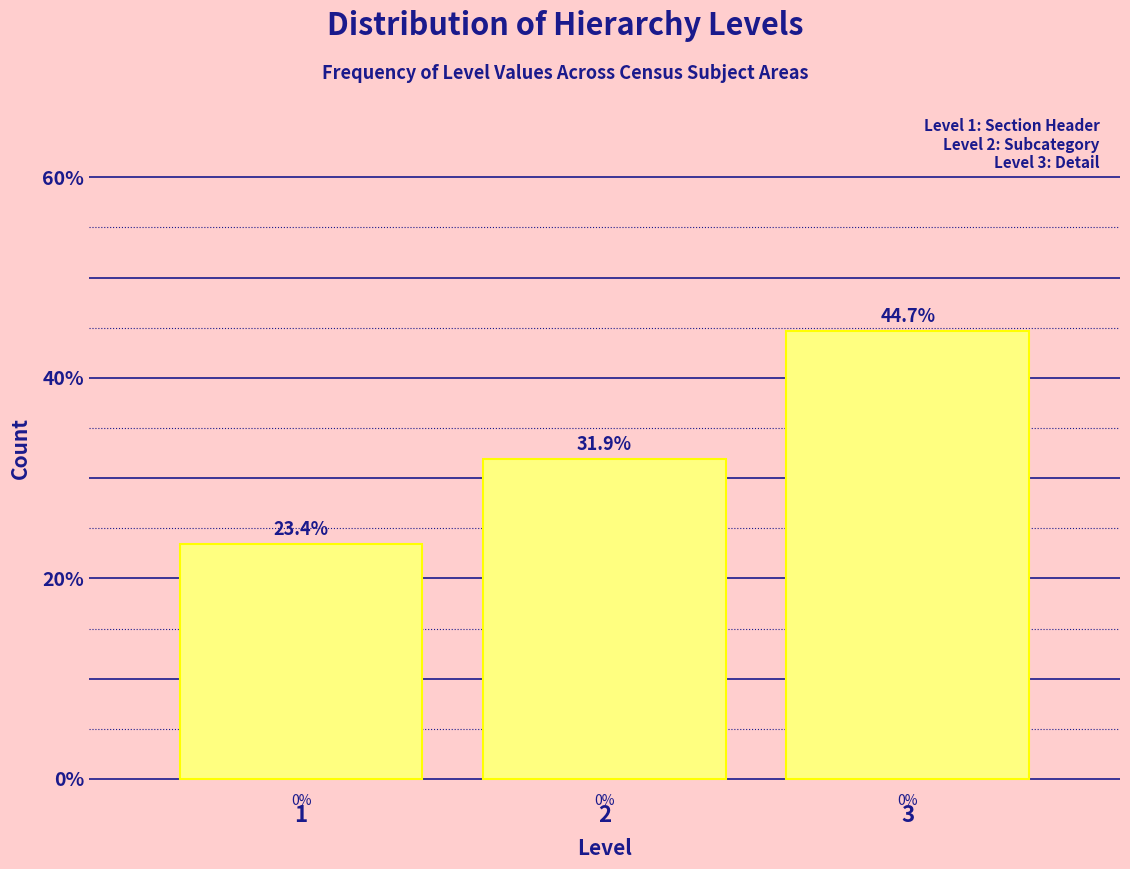

Which range on the x-axis has the tallest bar?

2.5 to 3.5